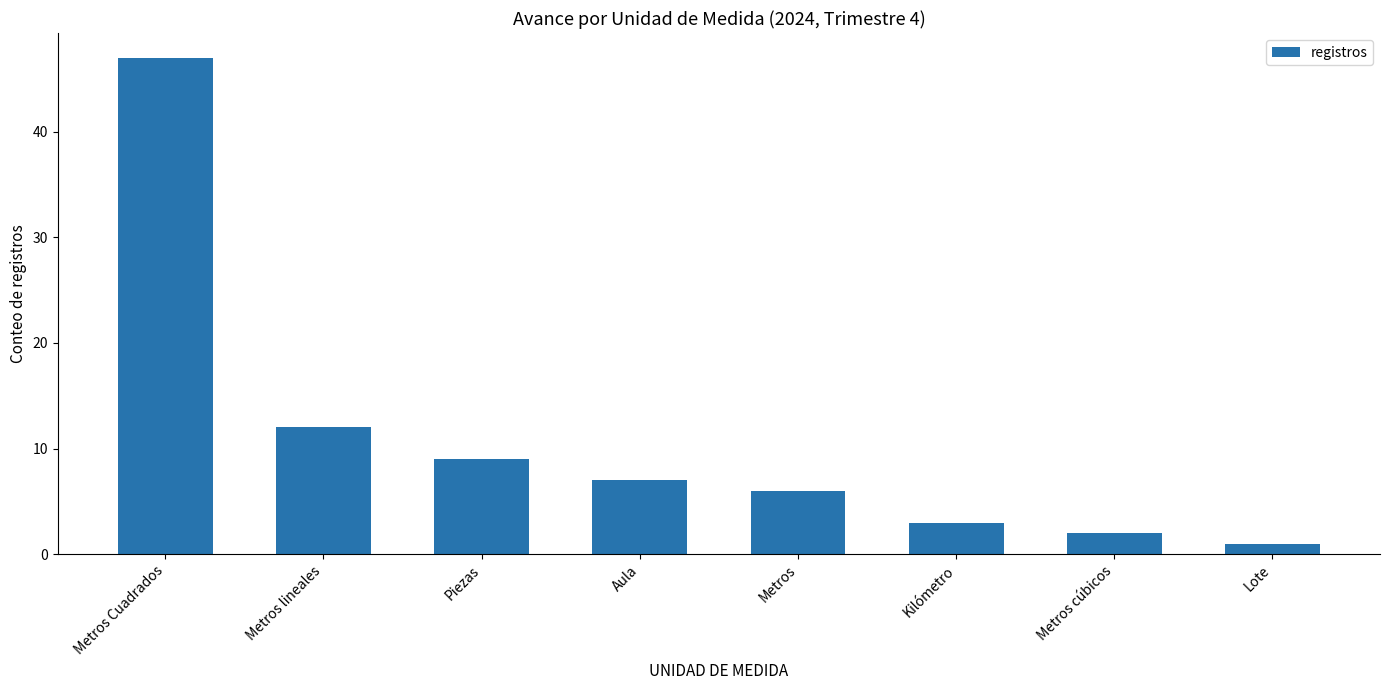

What position from the left is Metros cúbicos?

7